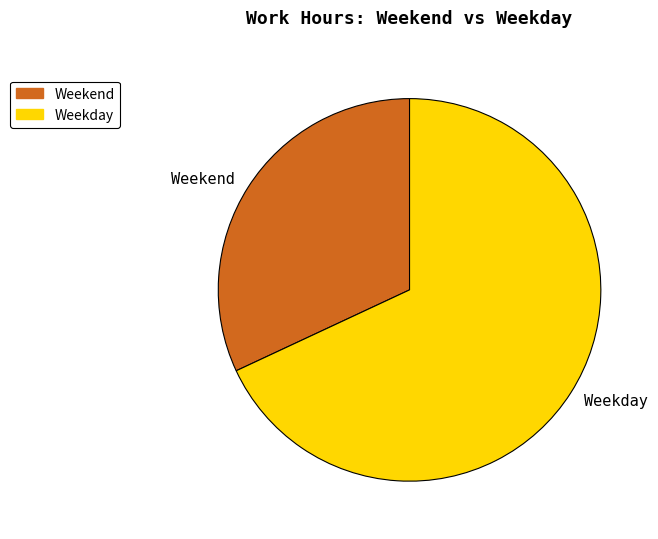

The Weekday slice represents 55% of the pie. True or false?

False